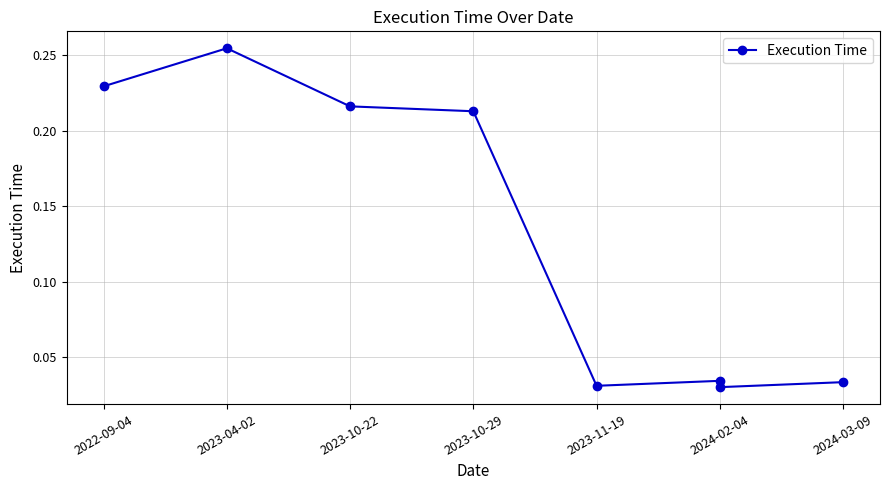

Read the value at 2023-04-02.

0.3